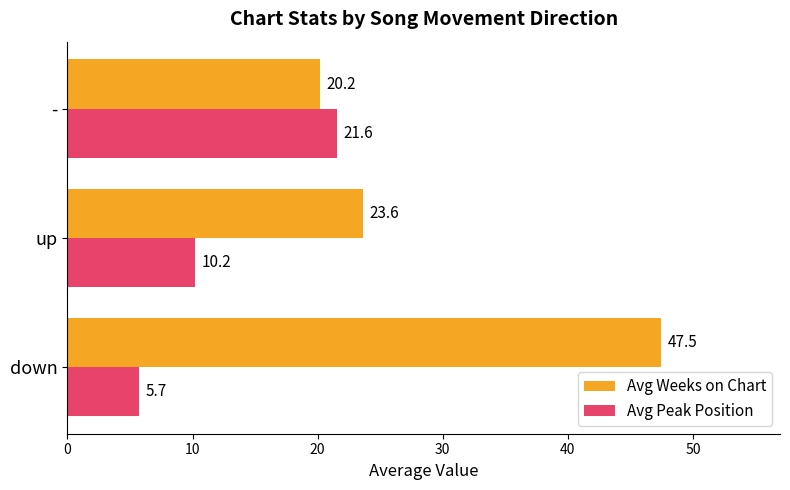

Which series changed the most between up and -?

Avg Peak Position